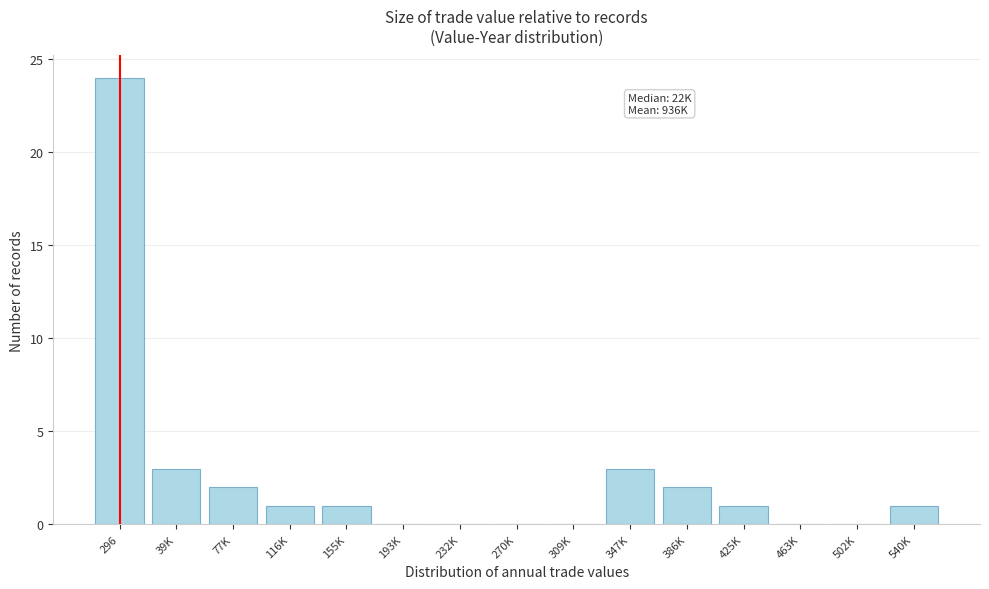

Reading left to right, transcribe all the data shown in this chart.

296=24	39K=3	77K=2	116K=1	155K=1	193K=0	232K=0	270K=0	309K=0	347K=3	386K=2	425K=1	463K=0	502K=0	540K=1